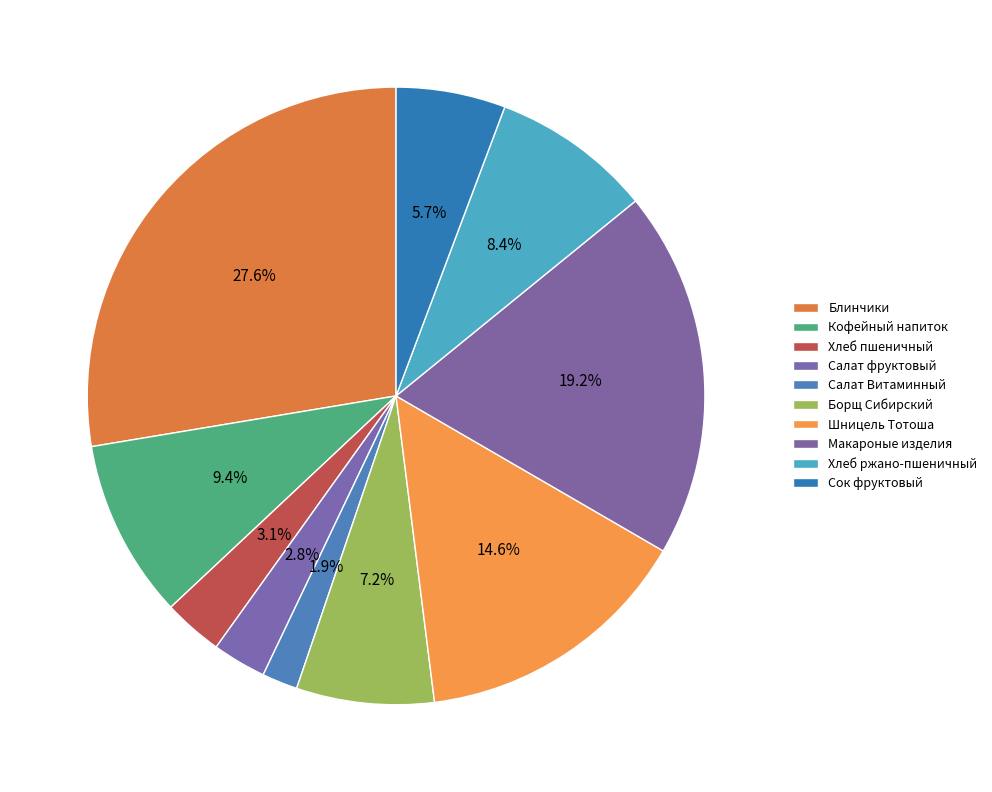

Which slice is the smallest?

Салат Витаминный